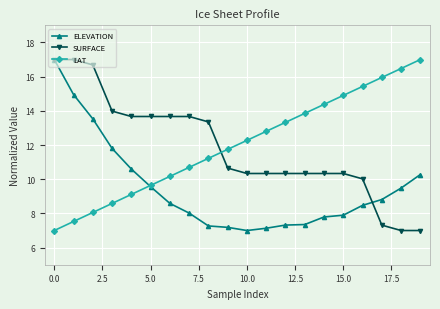

Does the chart display data point markers on the line(s)?

Yes